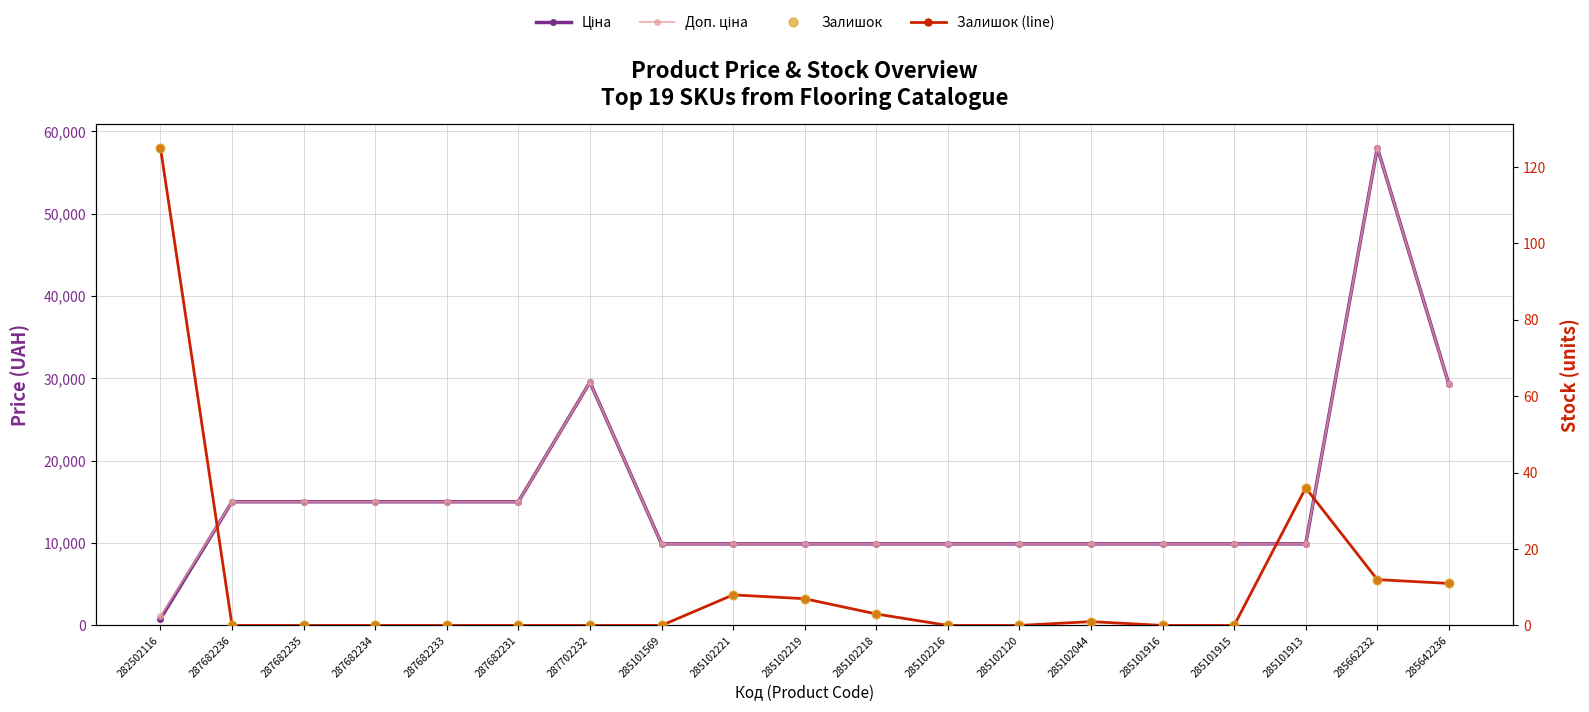

Which series has the largest Y range (max minus min)?

Ціна